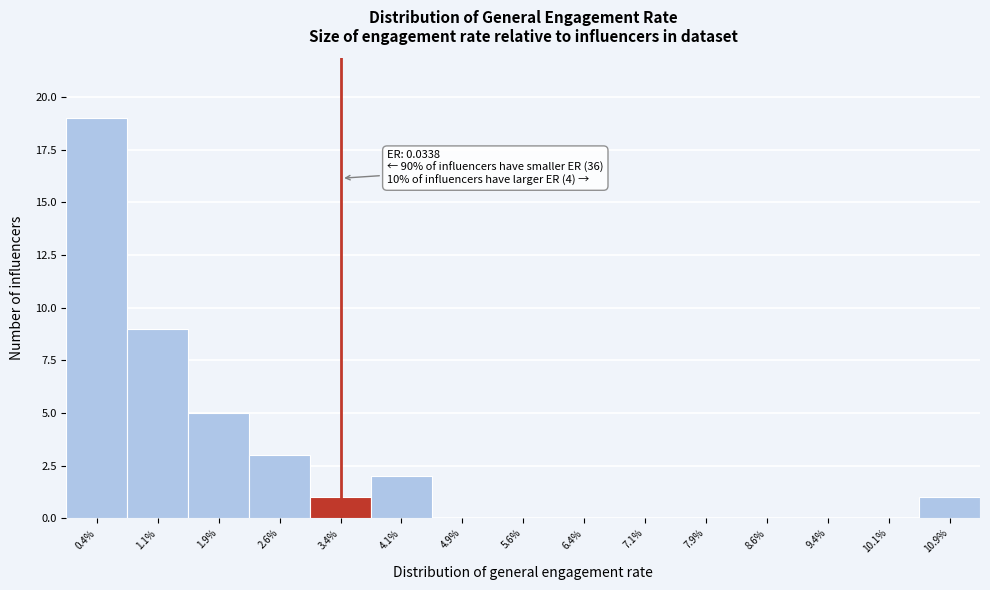

Reading right to left, extract all data points from this chart.

10.9%=1	10.1%=0	9.4%=0	8.6%=0	7.9%=0	7.1%=0	6.4%=0	5.6%=0	4.9%=0	4.1%=2	3.4%=1	2.6%=3	1.9%=5	1.1%=9	0.4%=19